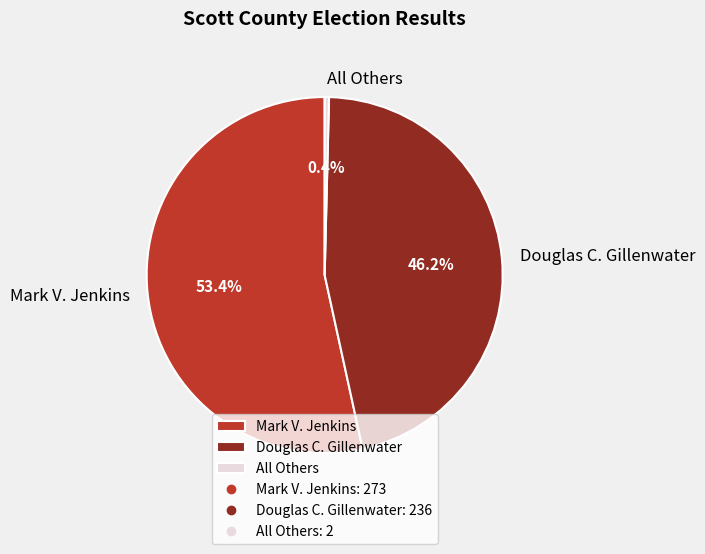

How many segments does this pie chart have?

3